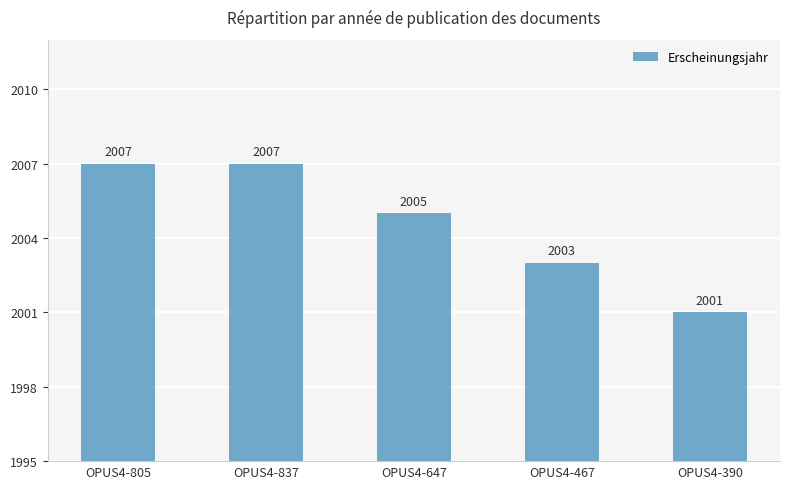

Which has a higher value, OPUS4-837 or OPUS4-647?

OPUS4-837